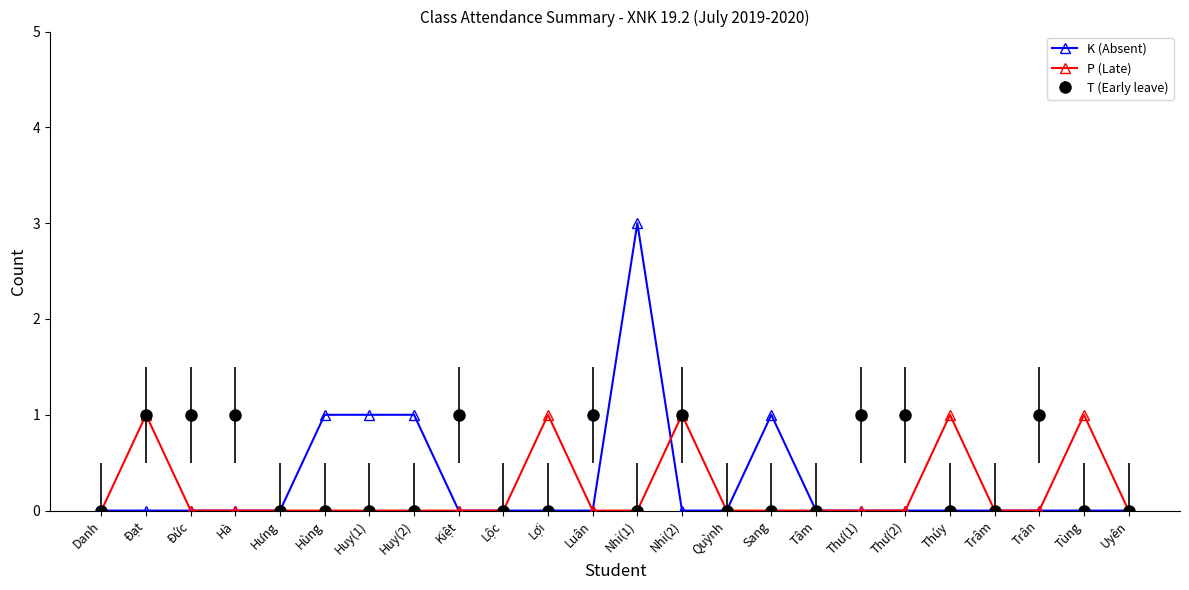

The value of K (Absent) at Tâm is 0. True or false?

True